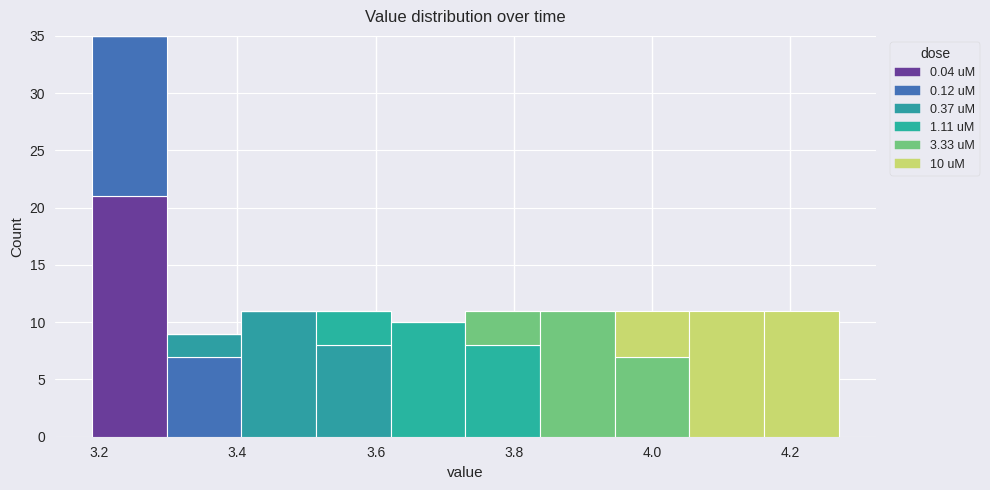

Which range on the x-axis has the tallest stacked bar (by total height)?

3.190 to 3.298